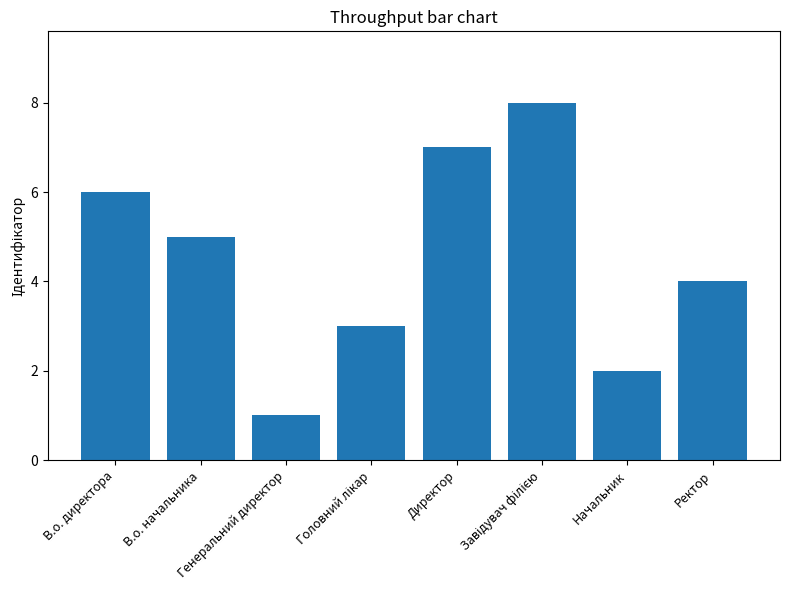

Count the values in the range 3 to 7.

5